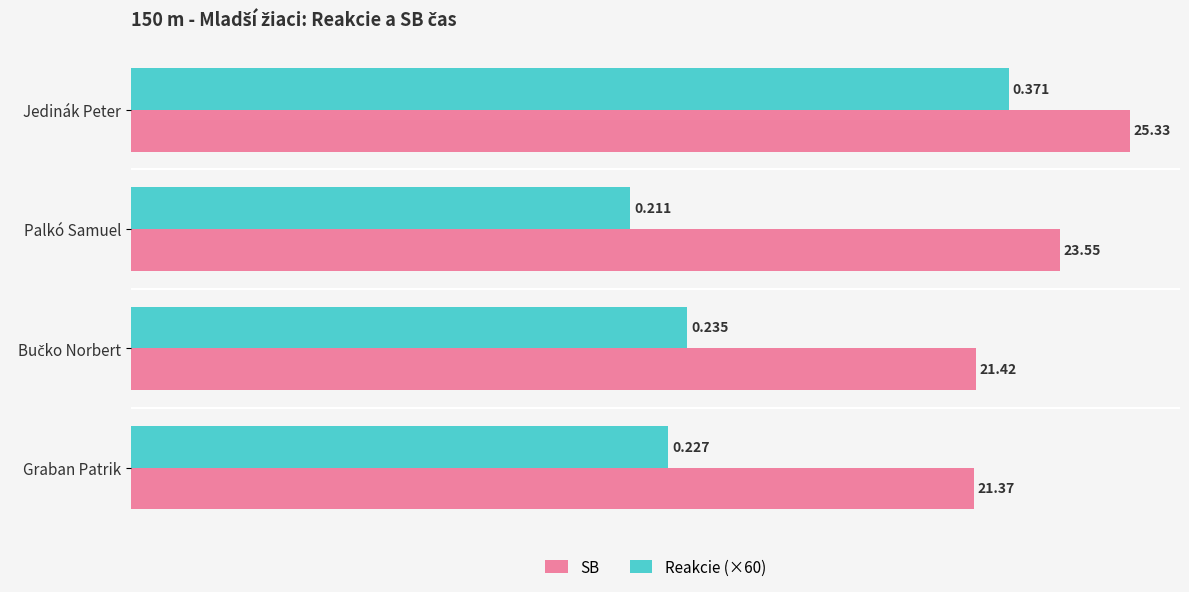

At which category is the sum across all series the highest?

Jedinák Peter